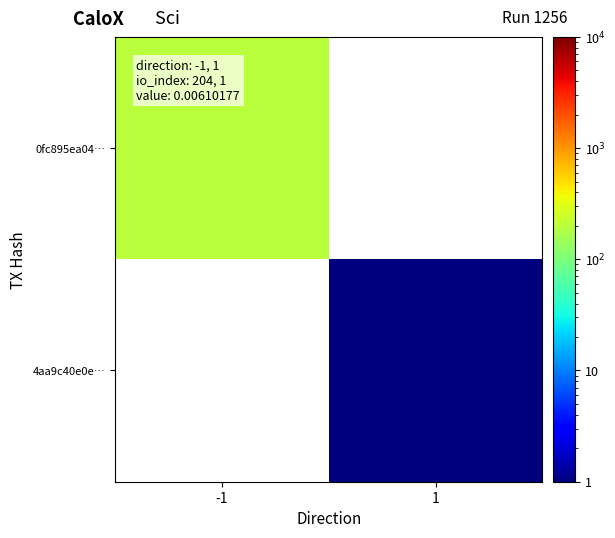

What is the greatest value displayed?

204.0